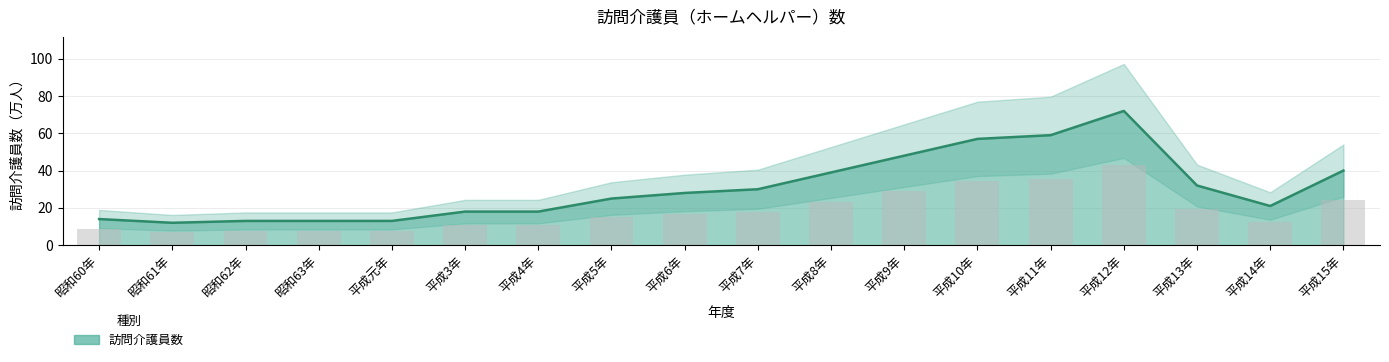

What is the value of the 18th bar from the left?

40